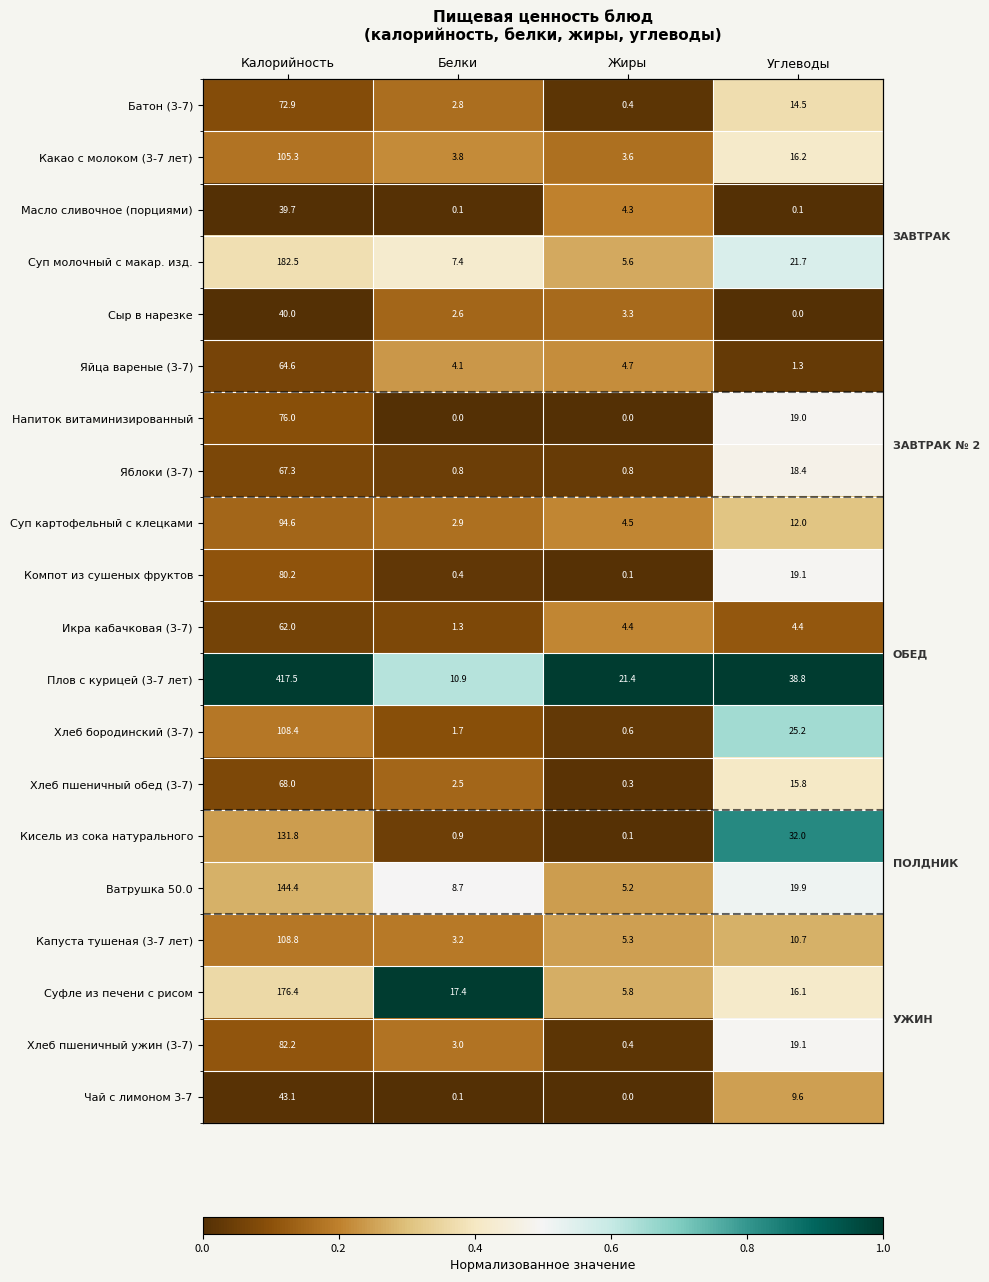

Is the value of Хлеб пшеничный ужин (3-7) at Калорийность greater than the value of Плов с курицей (3-7 лет) at Калорийность?

No